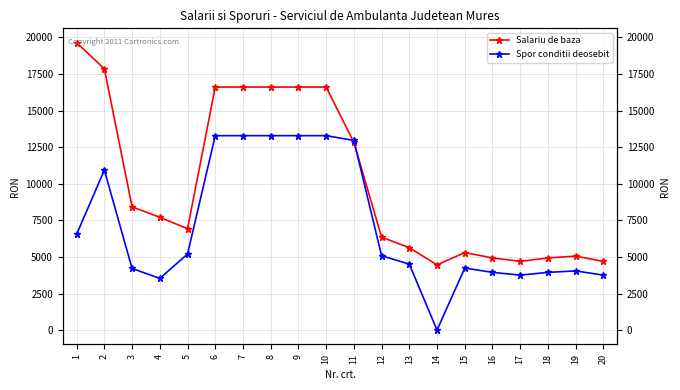

Which has a higher value, 19 or 11?

11